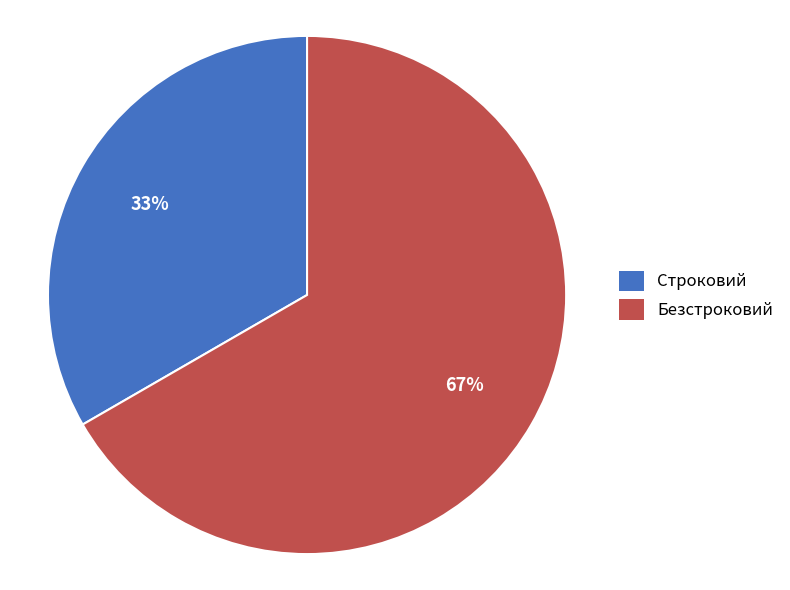

To the nearest percent, what percentage of the pie is Строковий?

33%